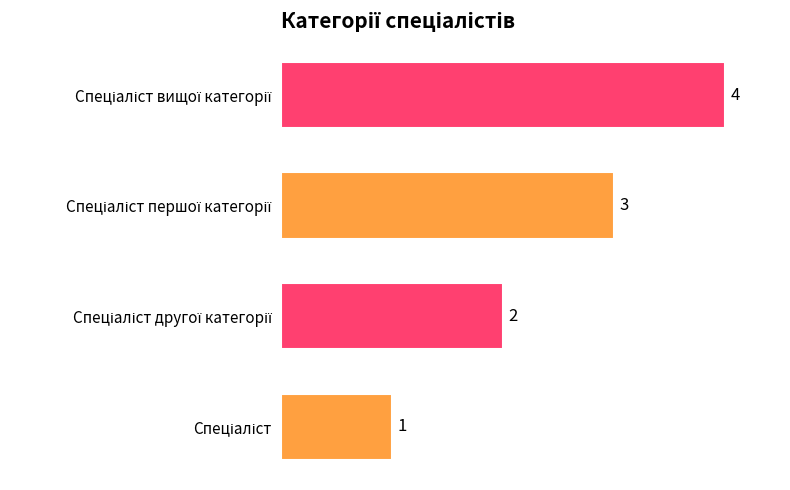

What is the maximum value shown in the chart?

4